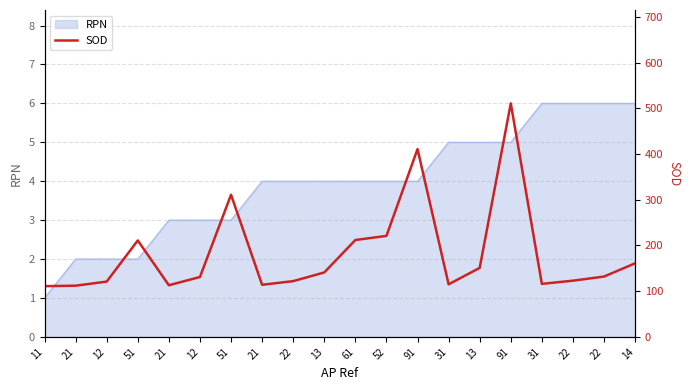

True or false: the data shows 151 at 11.

False